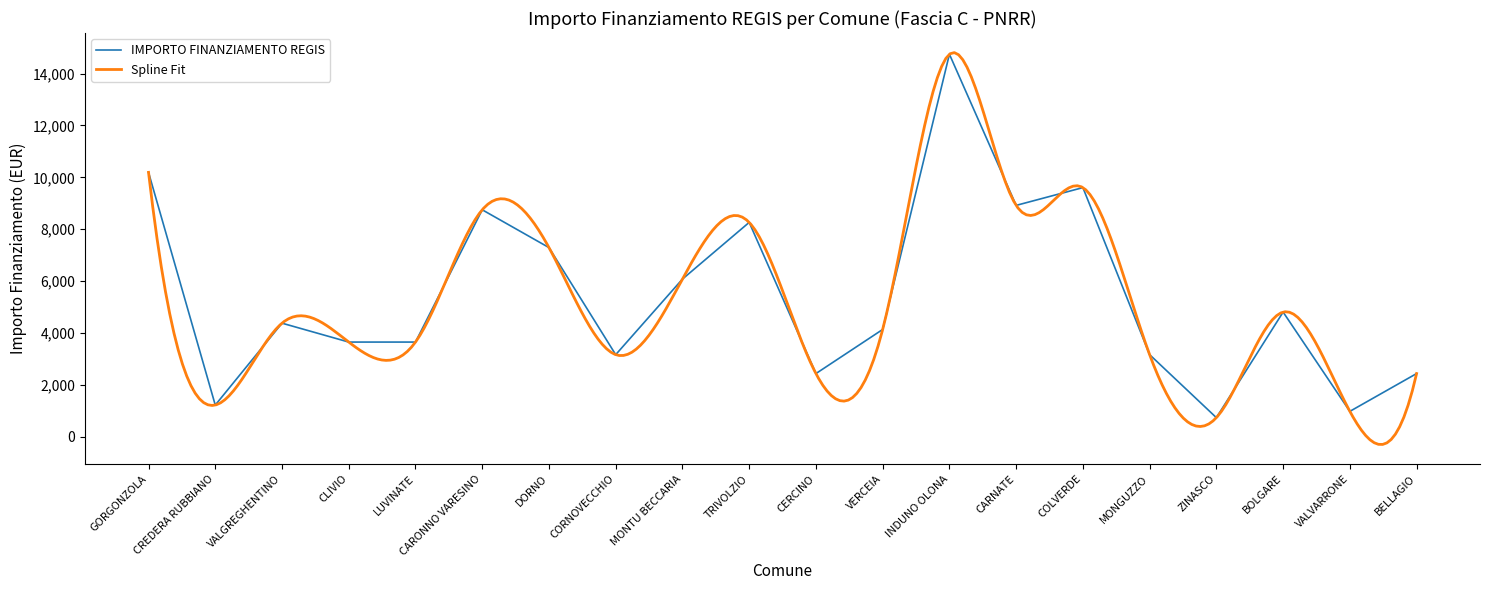

What is the difference between the second highest and second lowest values?

9220